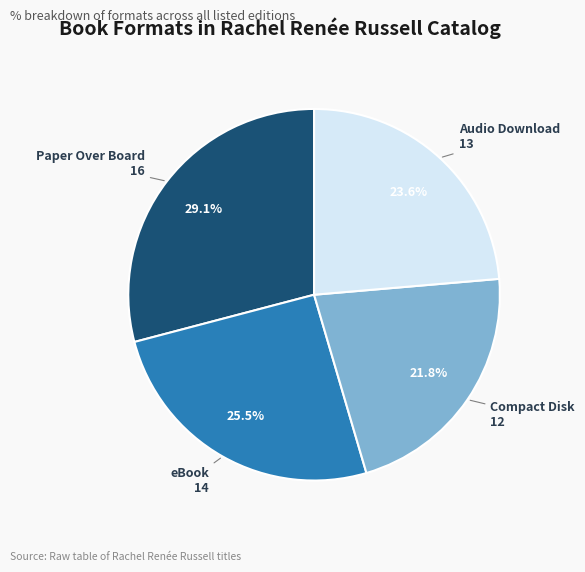

Is Paper Over Board the majority of the pie?

No